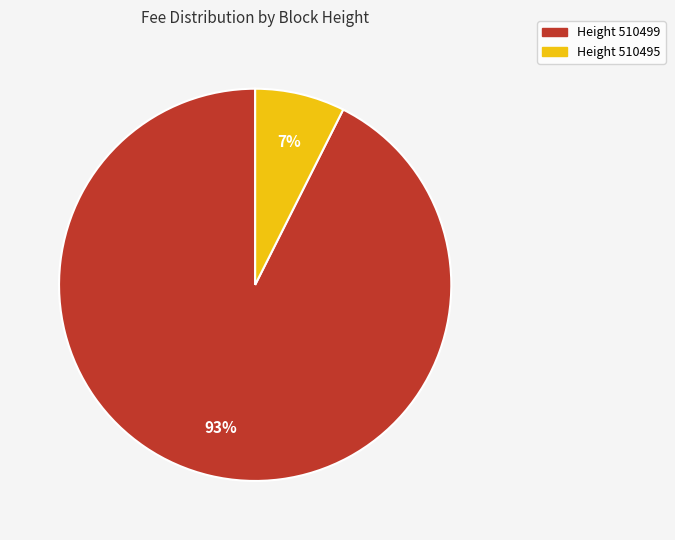

Is there a majority slice in this chart?

Yes